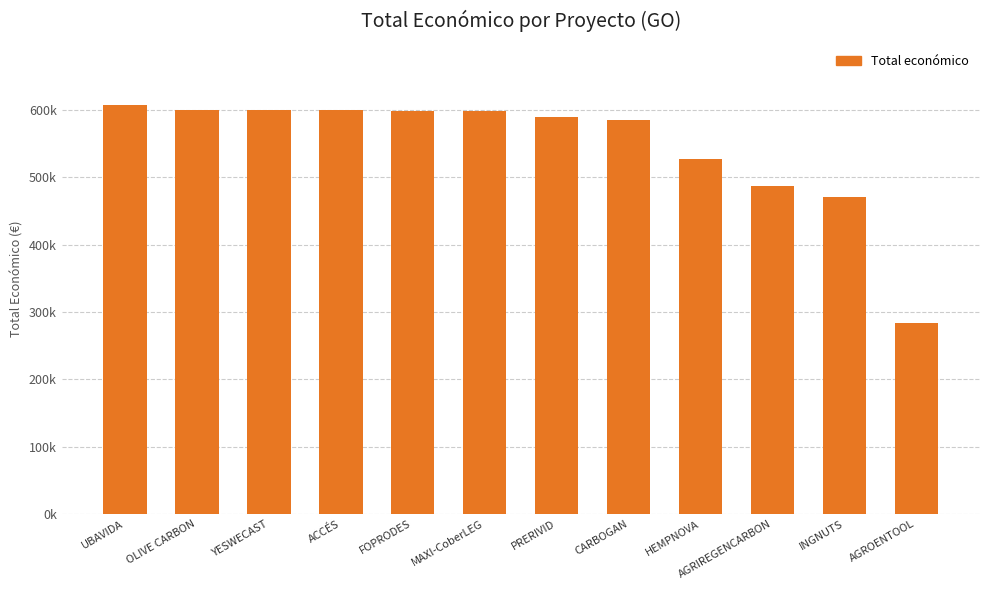

Does the chart contain any negative values?

No